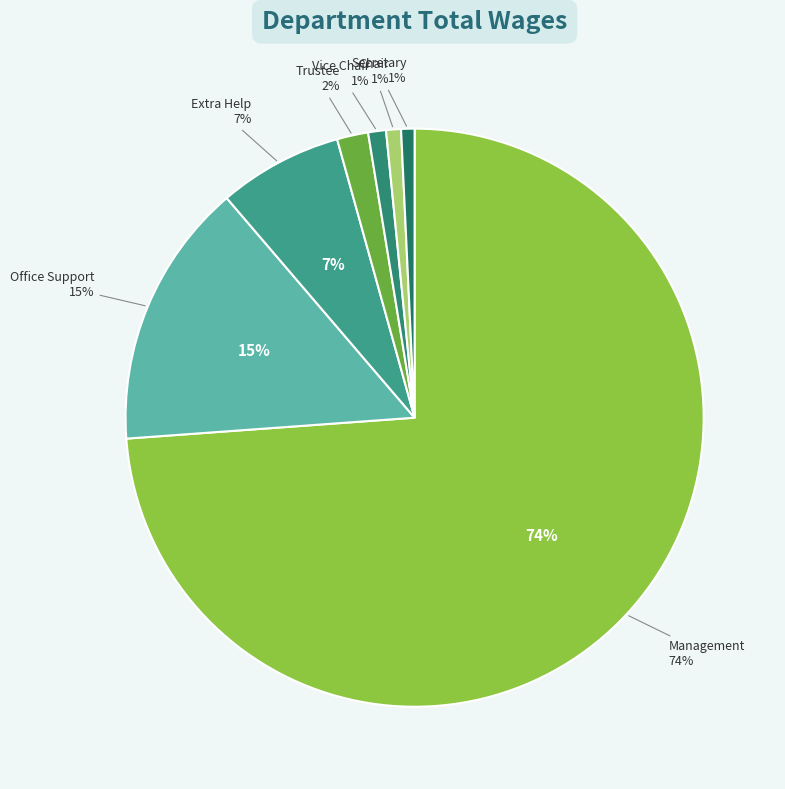

Rank the categories by value from highest to lowest.

Management, Office Support, Extra Help, Trustee, Vice Chair, Chair, Secretary